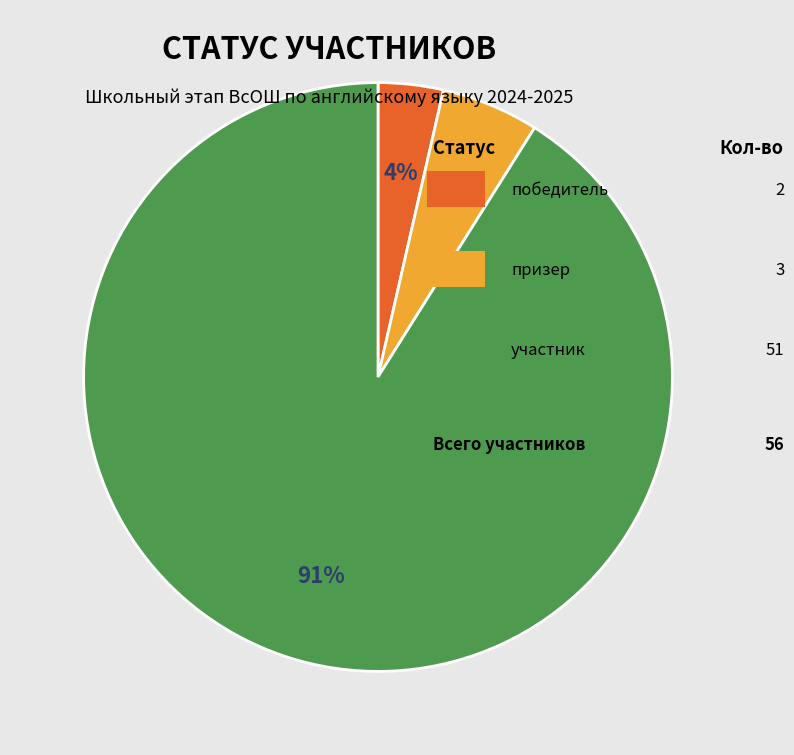

To the nearest percent, what is the average slice percentage?

33%